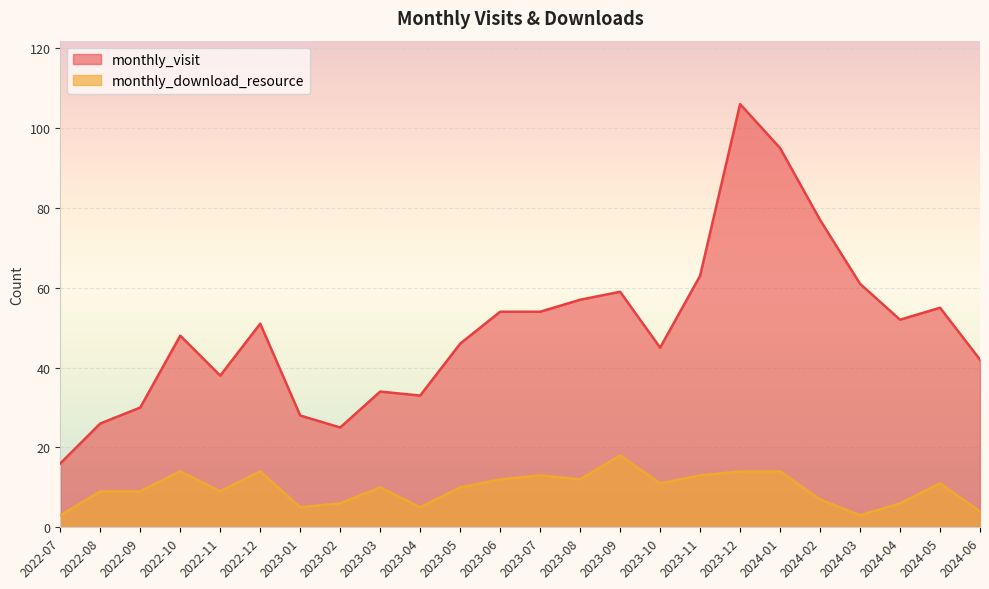

True or false: monthly_download_resource and monthly_visit cross at least once.

False